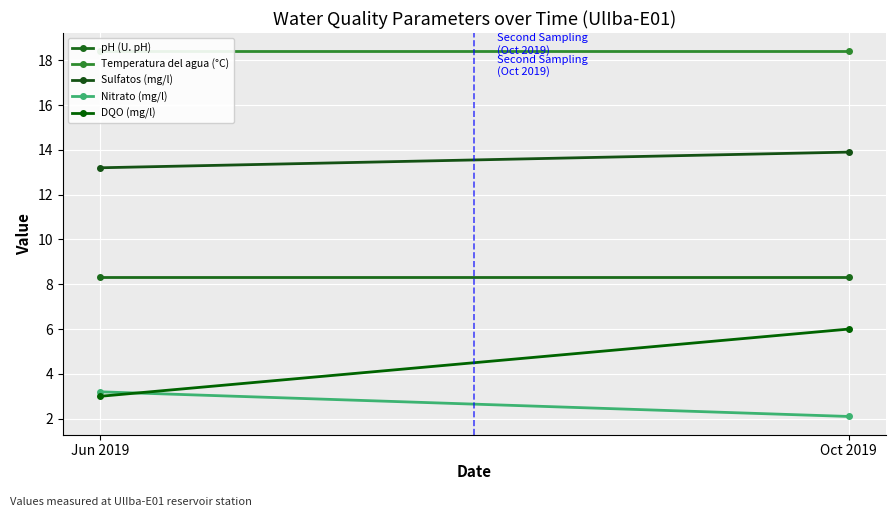

What position from the left is Jun 2019?

1